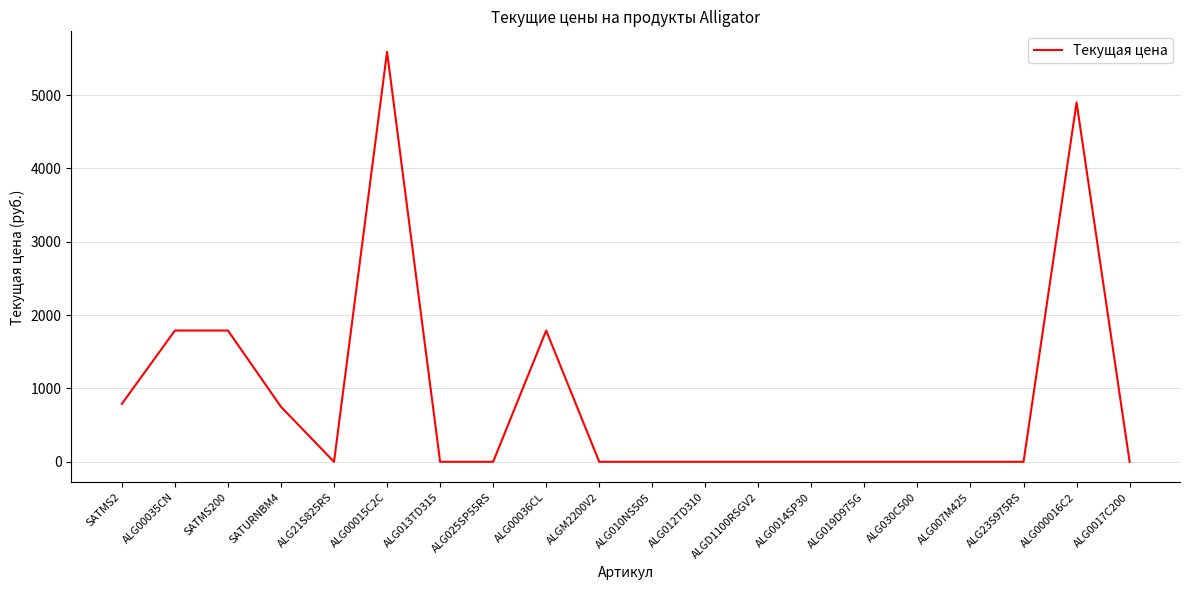

Between ALG012TD310 and ALG00015C2C, which is larger?

ALG00015C2C